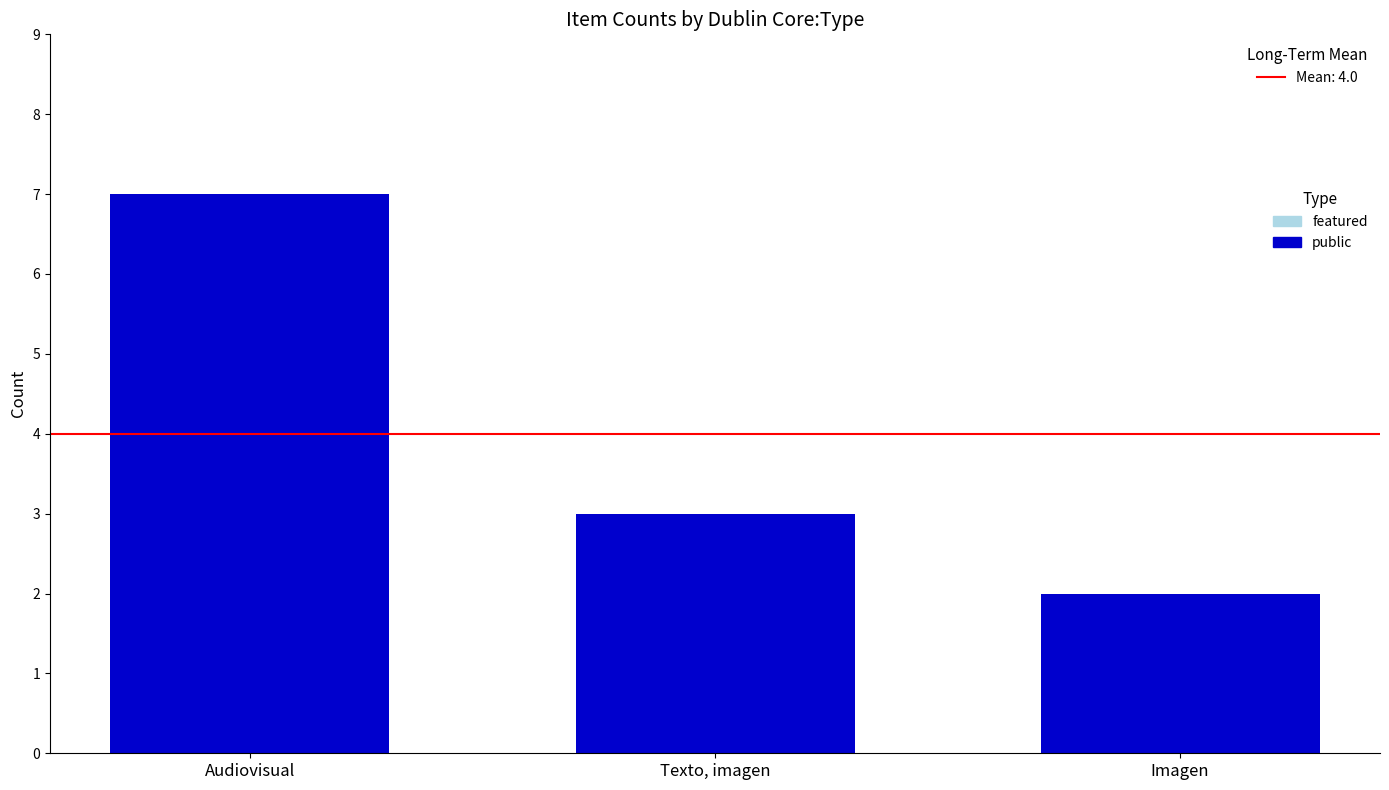

Is it true that the value at Texto, imagen is 2?

False